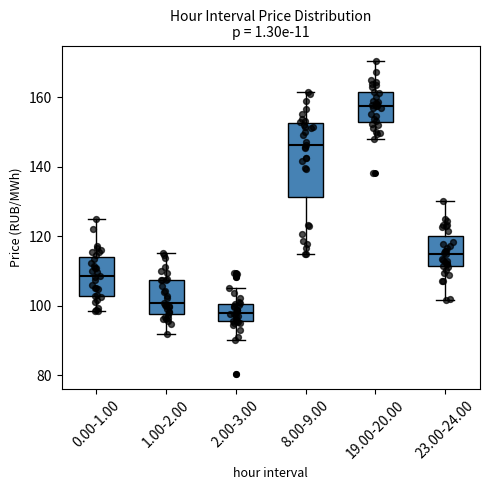

Which box's median line is the highest?

19.00-20.00